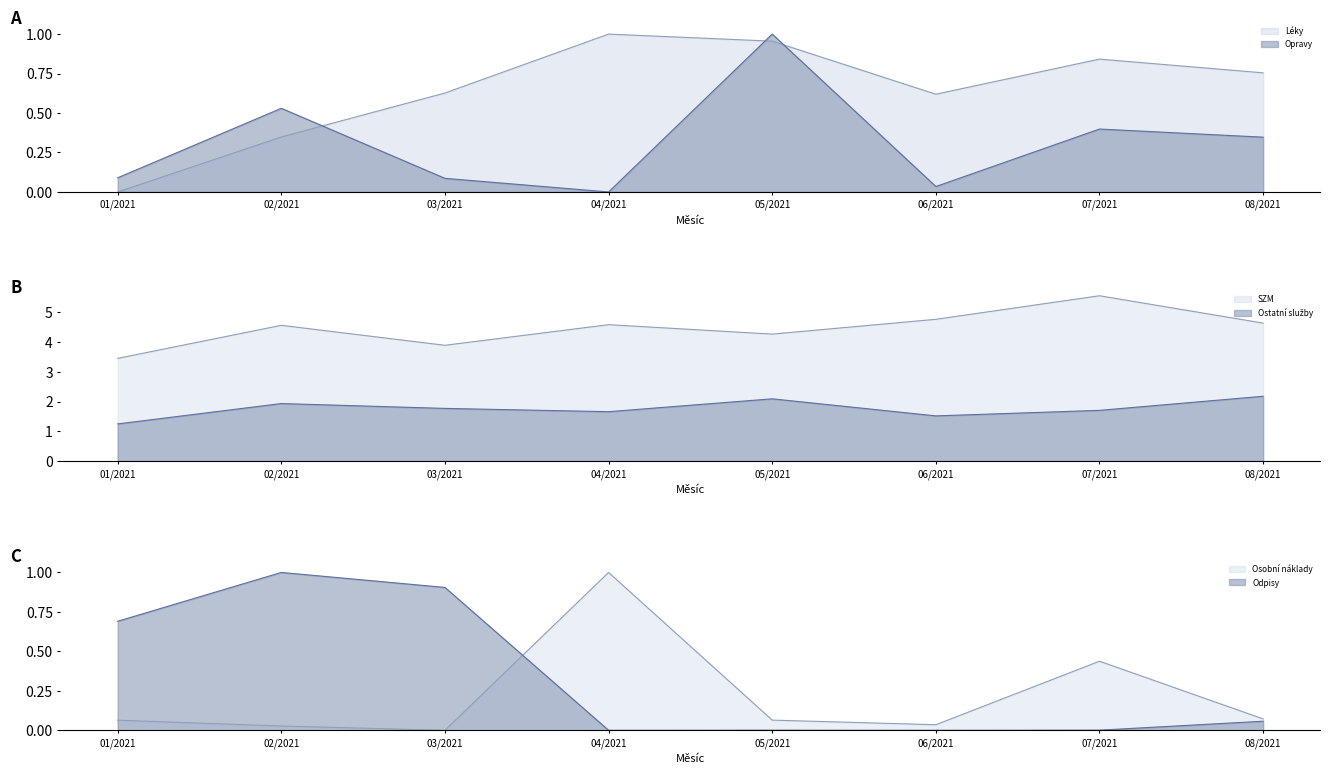

Is it true that Osobní náklady equals -0.5 at 03/2021?

False